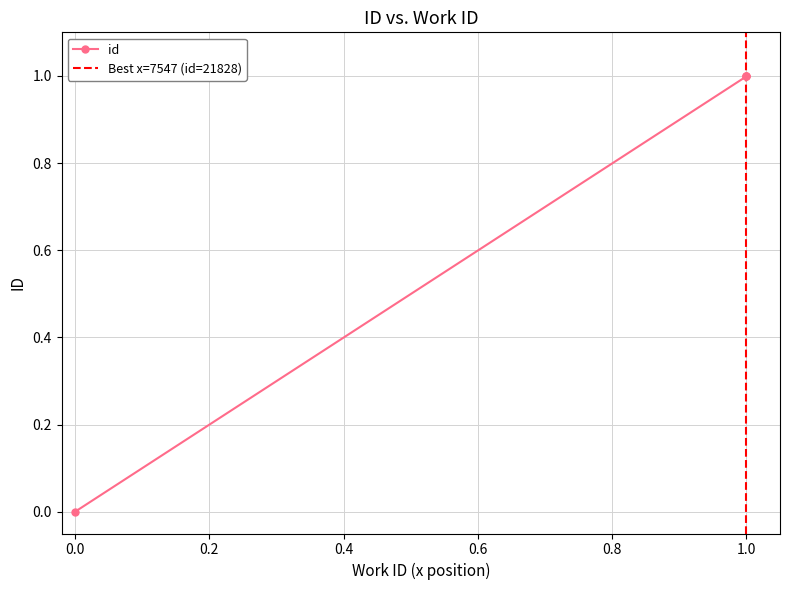

Reading left to right, list all the values displayed in this chart.

0.0	1.0	1.0	1.0